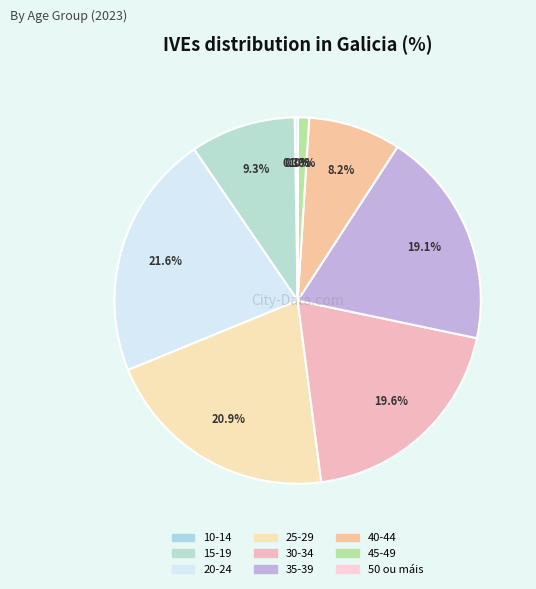

Is 40-44 the majority of the pie?

No